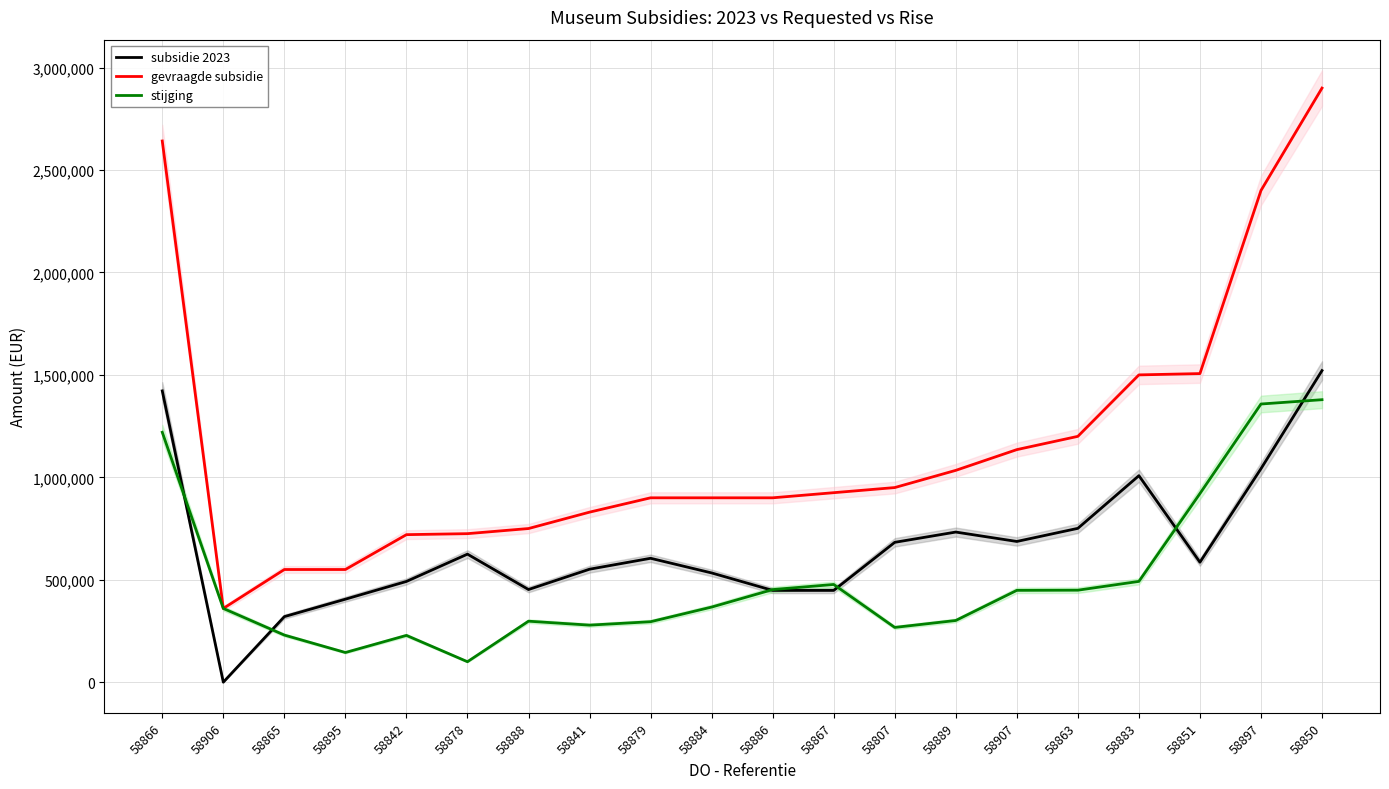

At 58850, list the series in order from smallest to largest.

stijging, subsidie 2023, gevraagde subsidie